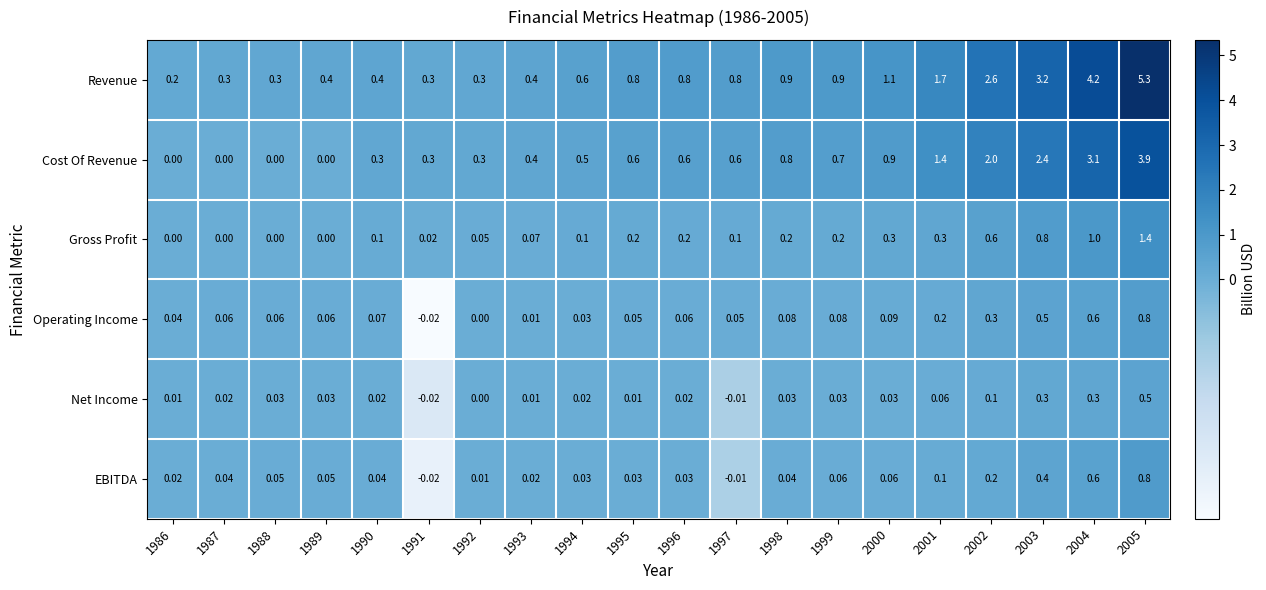

At 1996, list the series in order from largest to smallest.

Revenue, Cost Of Revenue, Gross Profit, Operating Income, EBITDA, Net Income